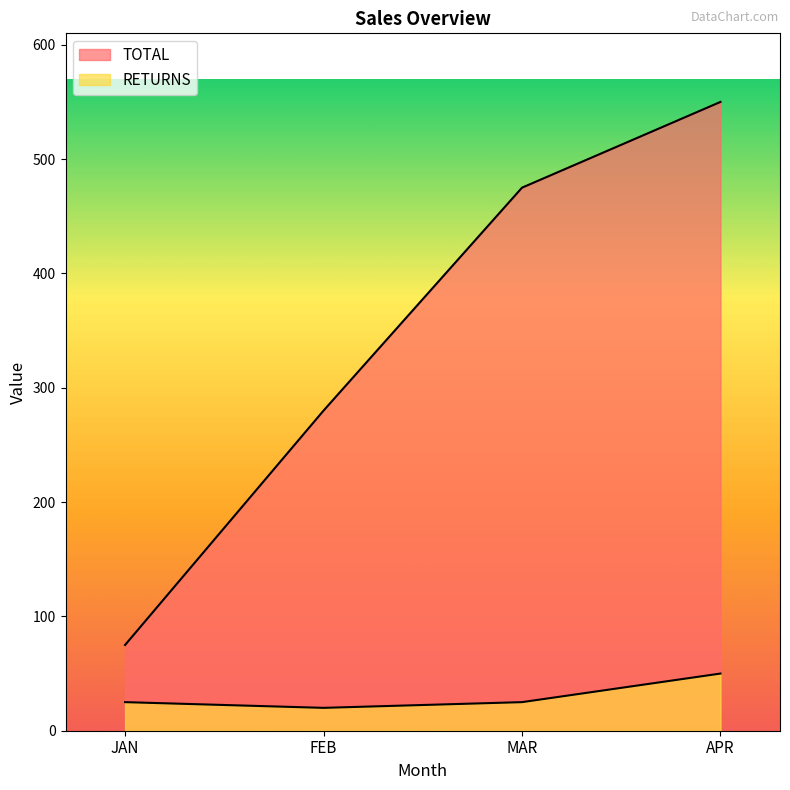

True or false: TOTAL has more than 2 interior local peaks.

False